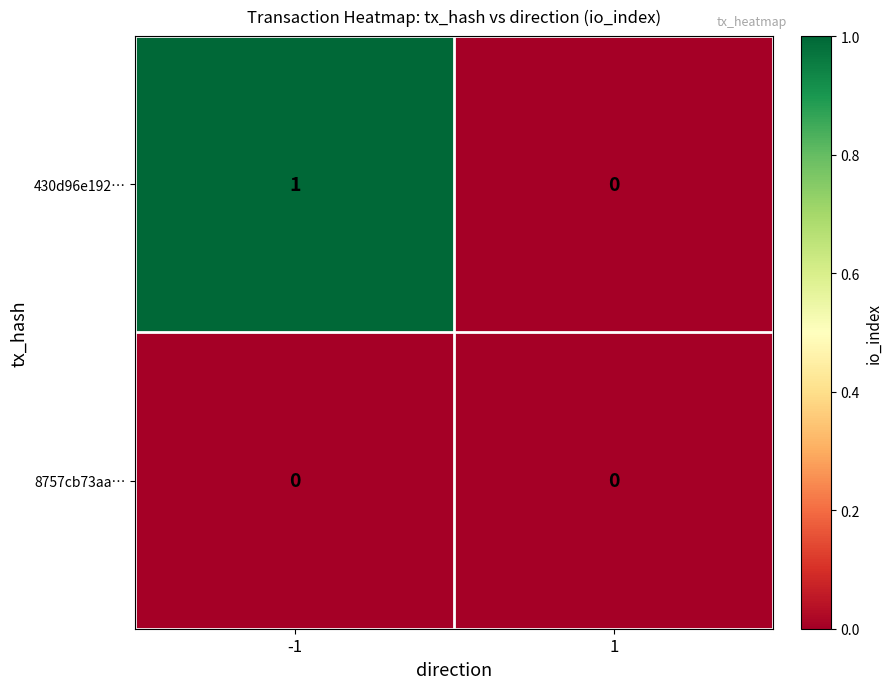

Rank the series by their maximum value, from highest to lowest.

430d96e192…, 8757cb73aa…